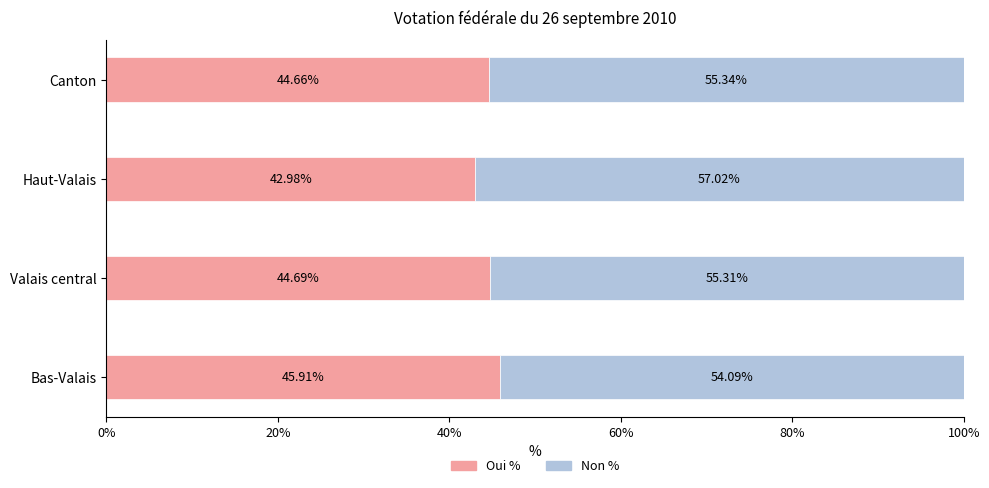

What is the difference between the maximum and minimum values in the Oui % series?

2.9